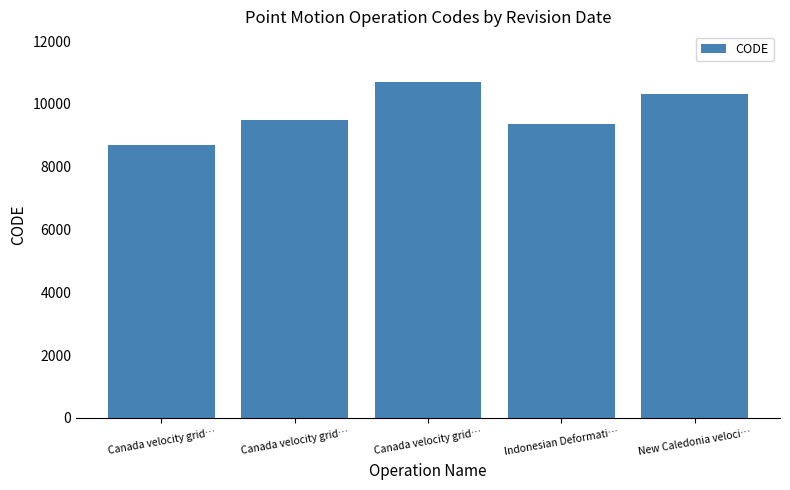

How many bars are there in total?

5